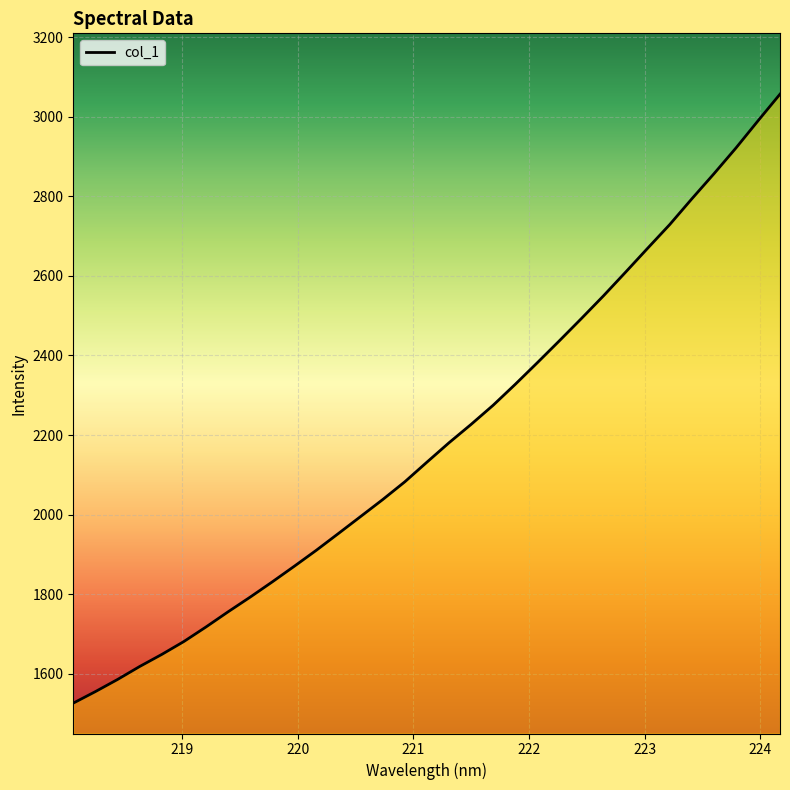

What is the difference between the maximum and minimum values?

1530.2